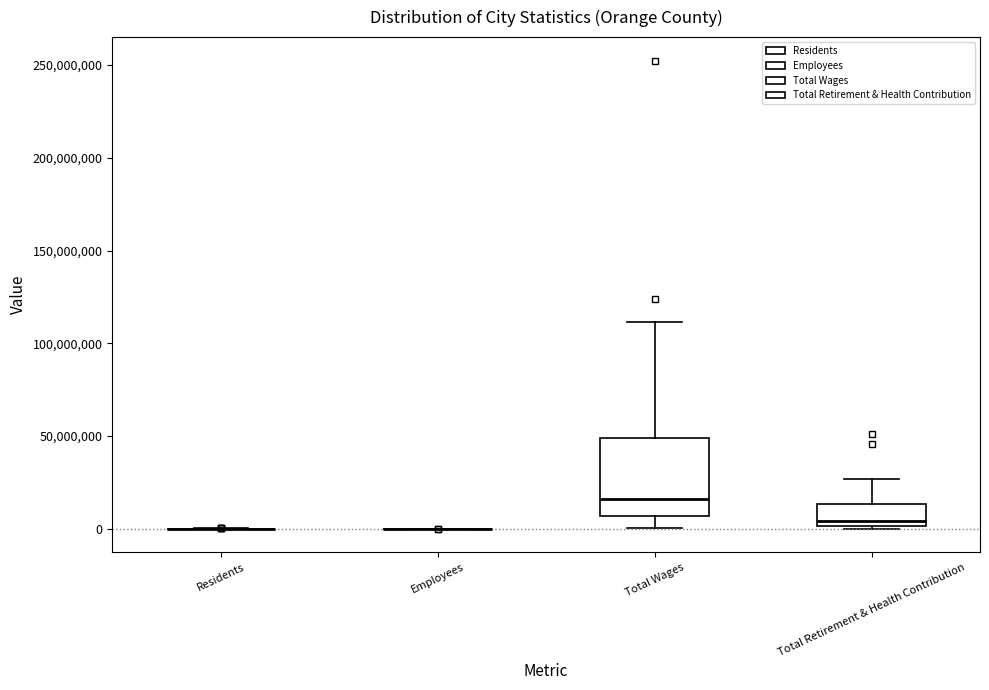

Reading left to right, transcribe this box plot: for each box, give where its median line is, the range the box spans, and where its two whiskers end, as read against the y-axis. The values are not printed on the chart, so give them approximately, as read against the axis.

Residents: box collapsed to a line at 0, whiskers 0 to 0
Employees: box collapsed to a line at 0, whiskers 0 to 0
Total Wages: median 15000000, box 5000000 to 50000000, whiskers 0 to 110000000
Total Retirement & Health Contribution: median 5000000, box 0 to 15000000, whiskers 0 to 25000000